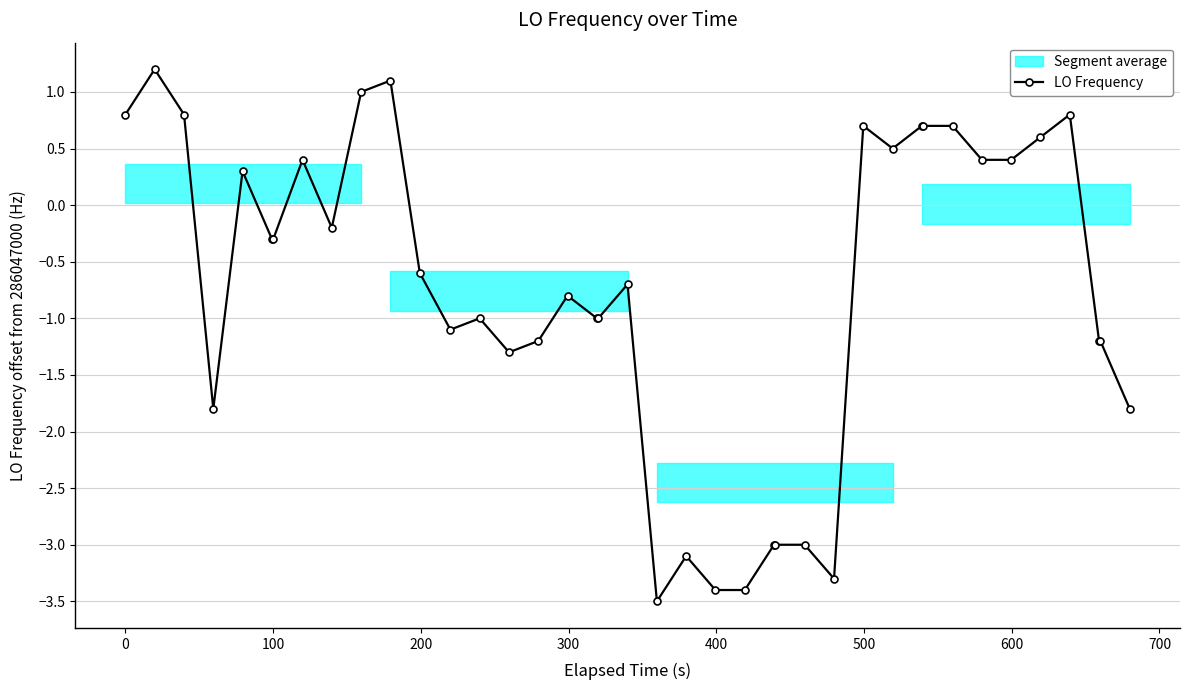

True or false: LO Frequency has more than 1 points higher than both neighbors.

True